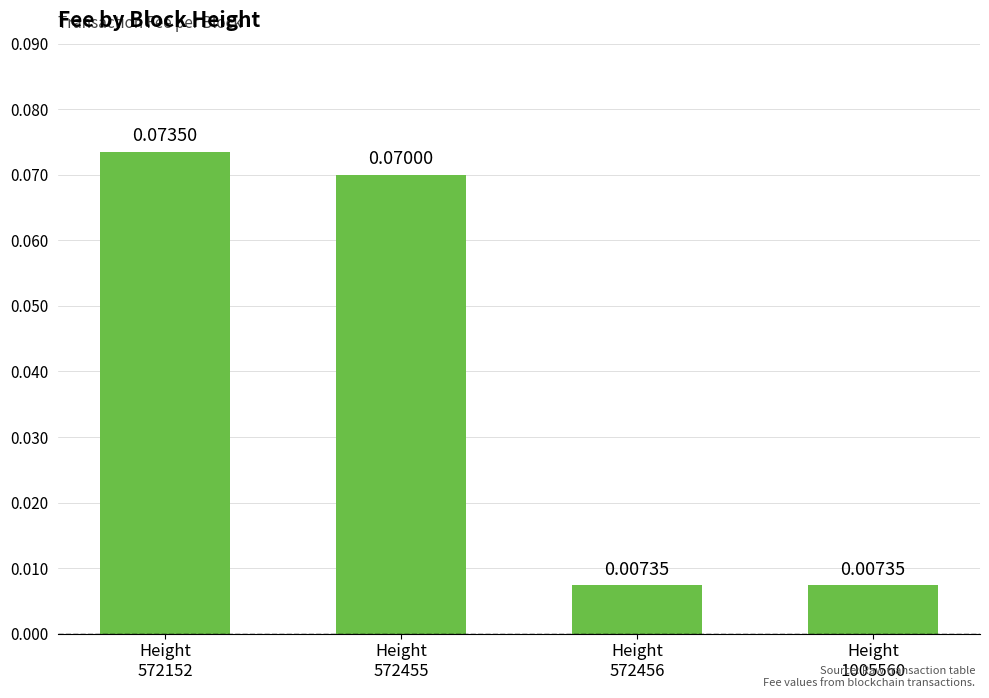

True or false: the data shows 0.1 at Height
572152.

True